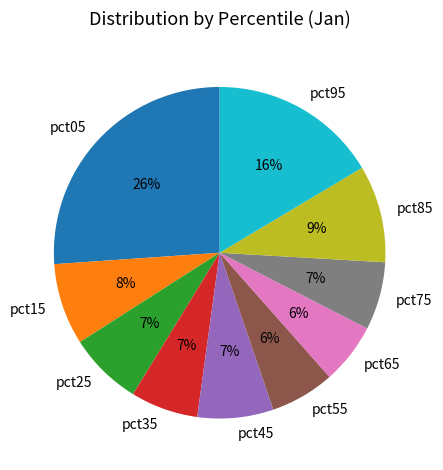

True or false: pct55 accounts for 1% of the total.

False